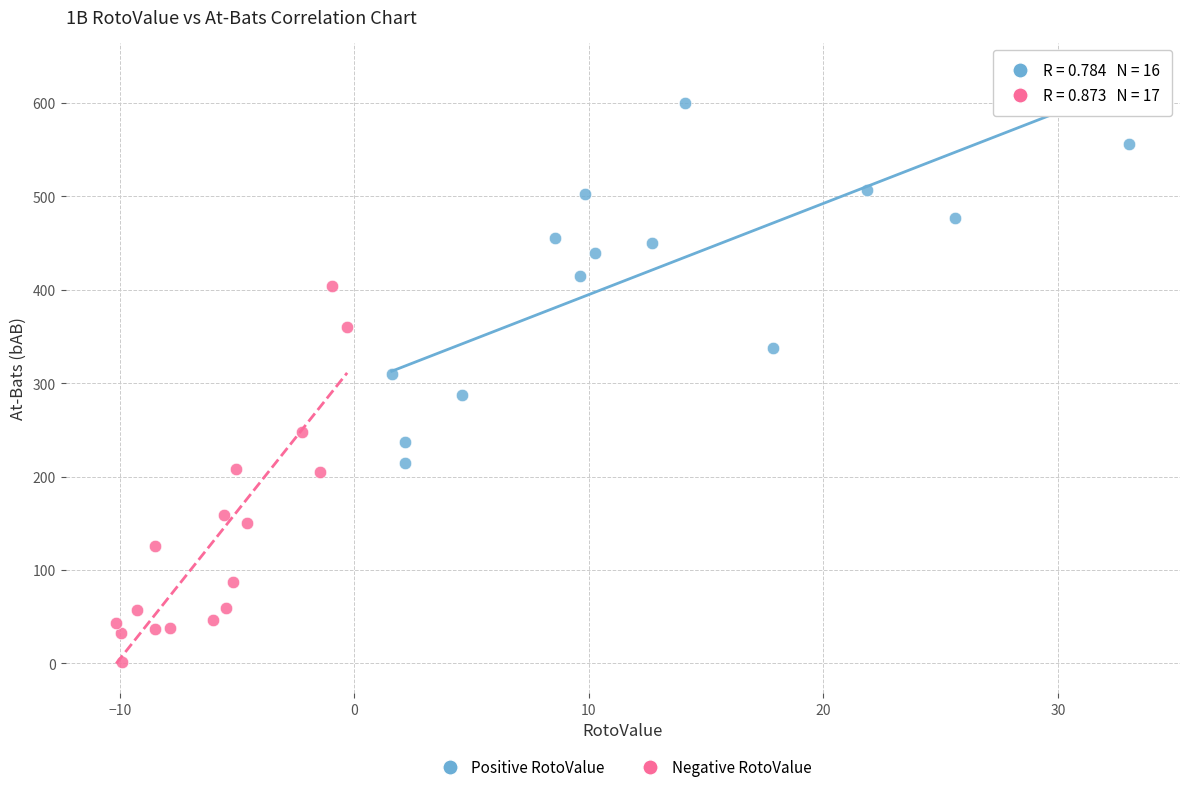

Which series contains the highest Y value?

Positive RotoValue